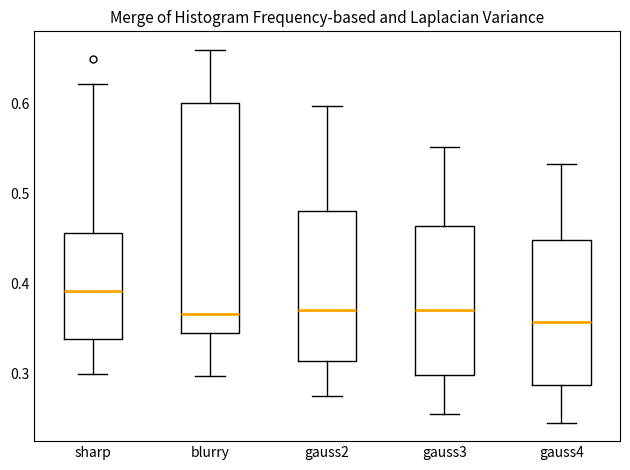

Where does the median line of the box for gauss3 sit on the y-axis? The values are not printed on the chart, so give them approximately, as read against the axis.

0.37